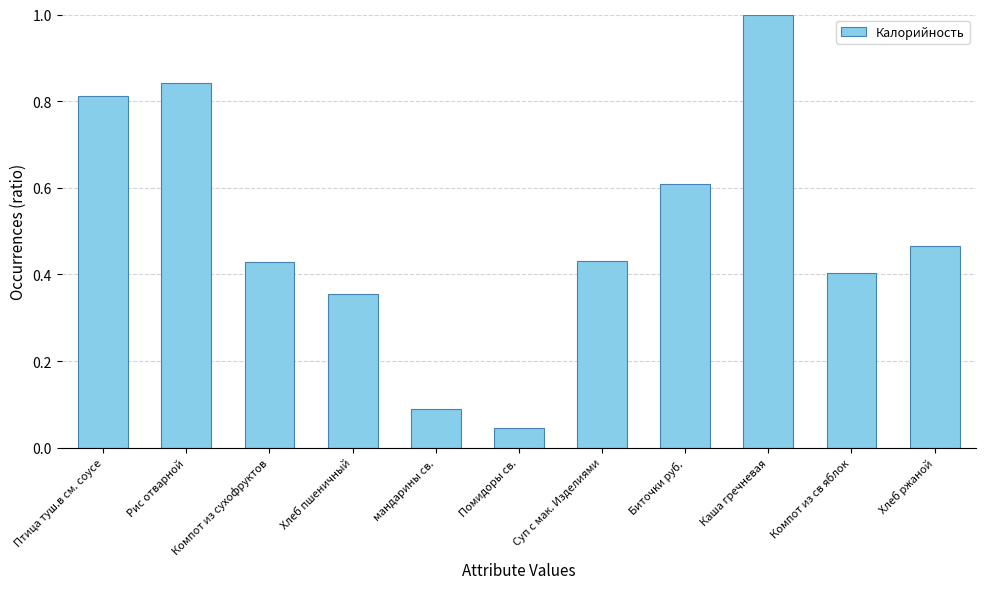

Is it true that the value at Компот из сухофруктов is 0.6?

False